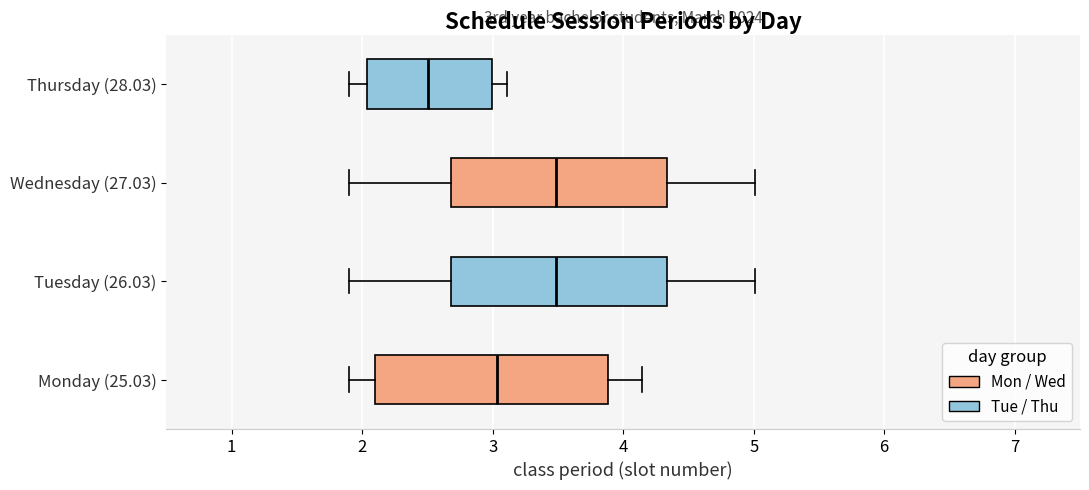

Comparing the boxes themselves (not the whiskers), which one is the widest?

Monday (25.03)